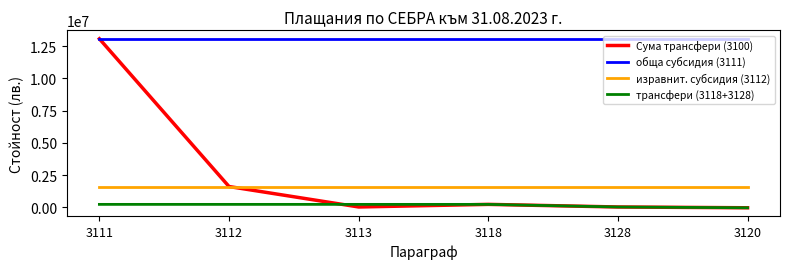

True or false: обща субсидия (3111) and трансфери (3118+3128) intersect in this chart.

False